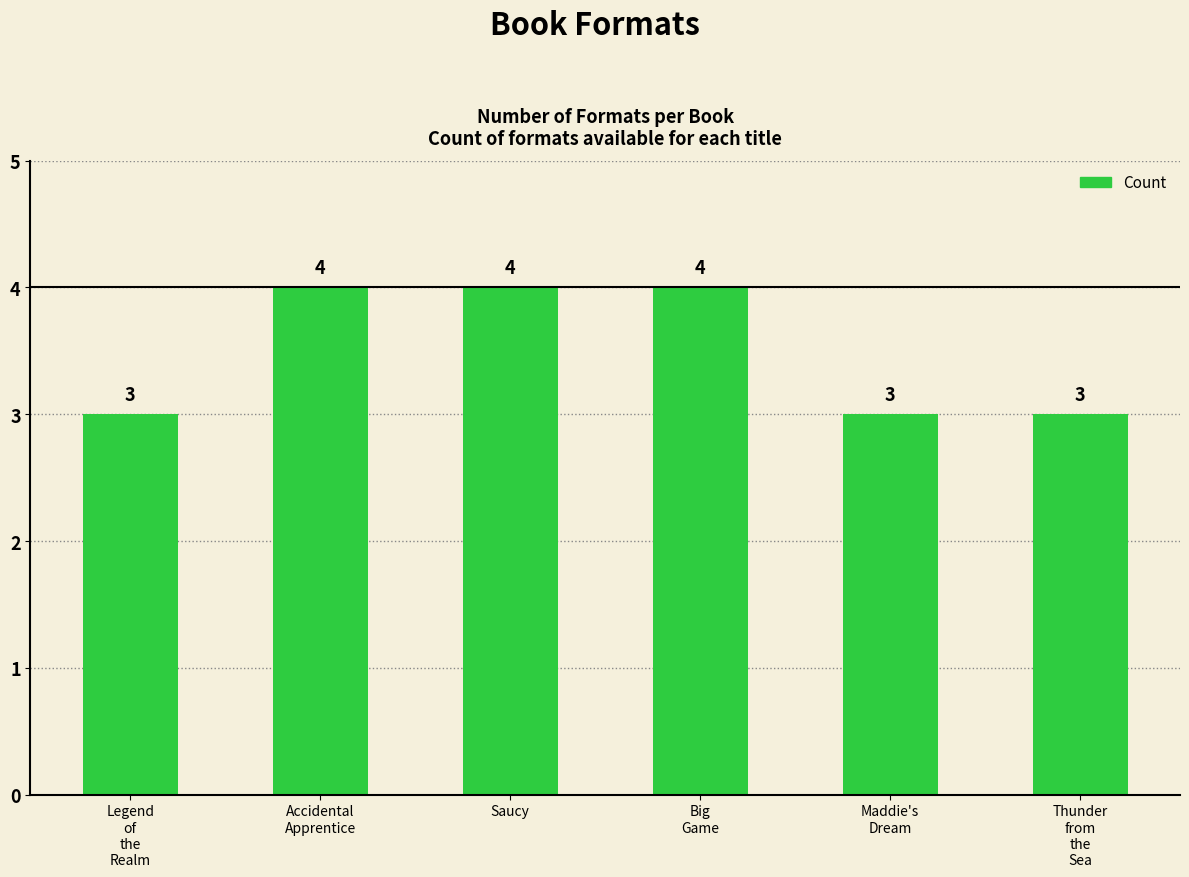

Are the bars horizontal?

No